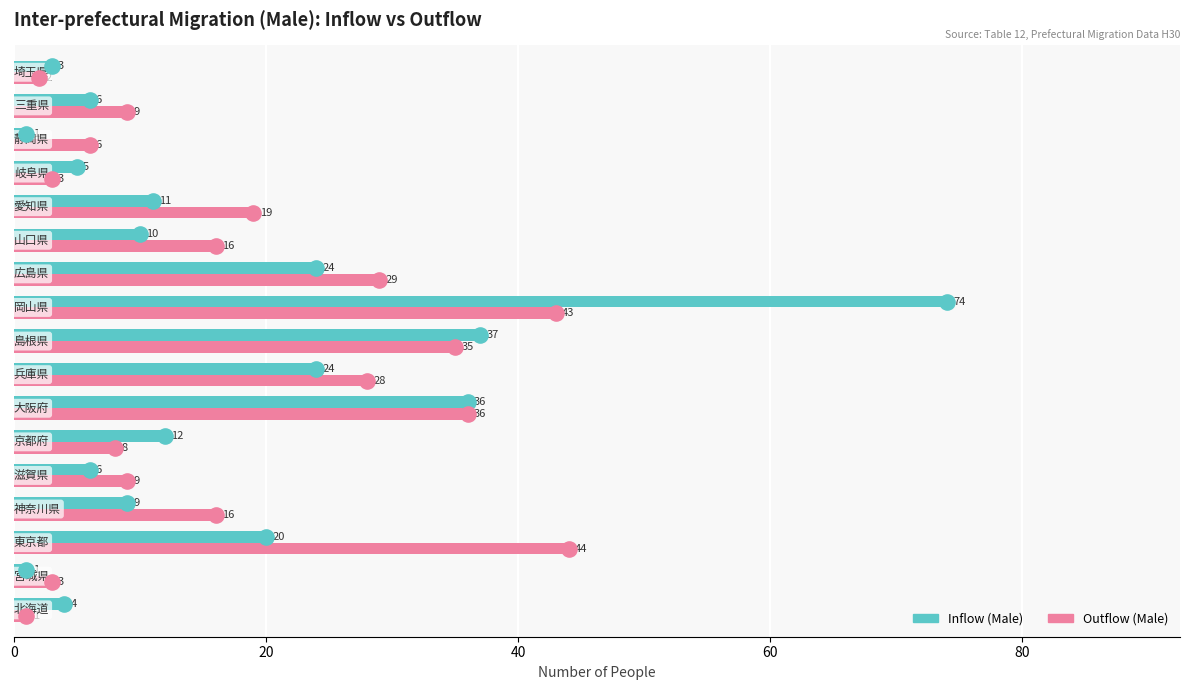

Which series has the widest spread of Y values?

Inflow (Male)